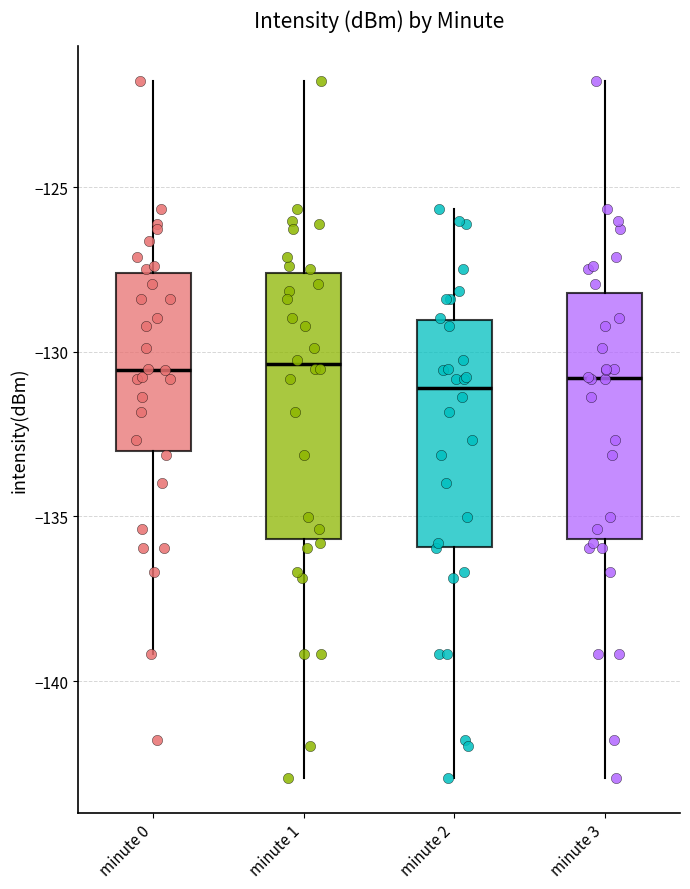

Comparing the boxes themselves (not the whiskers), which one is the tallest?

minute 1